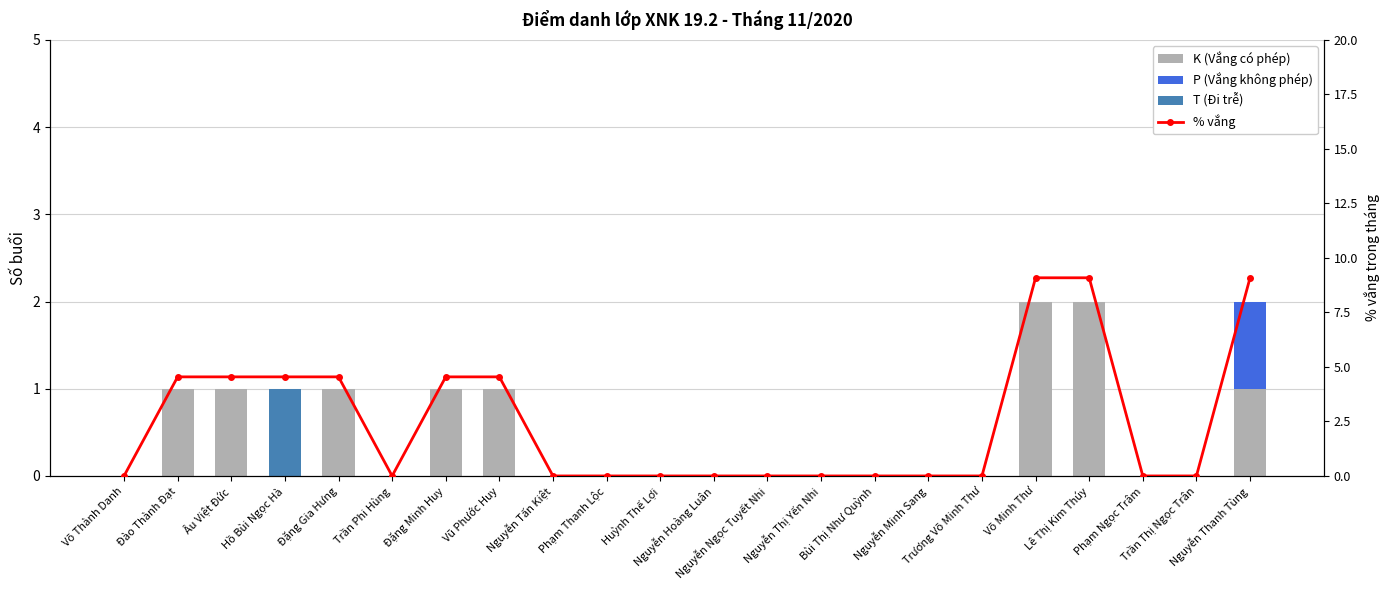

What are all the series names shown in the legend?

K (Vắng có phép), P (Vắng không phép), T (Đi trễ), % vắng